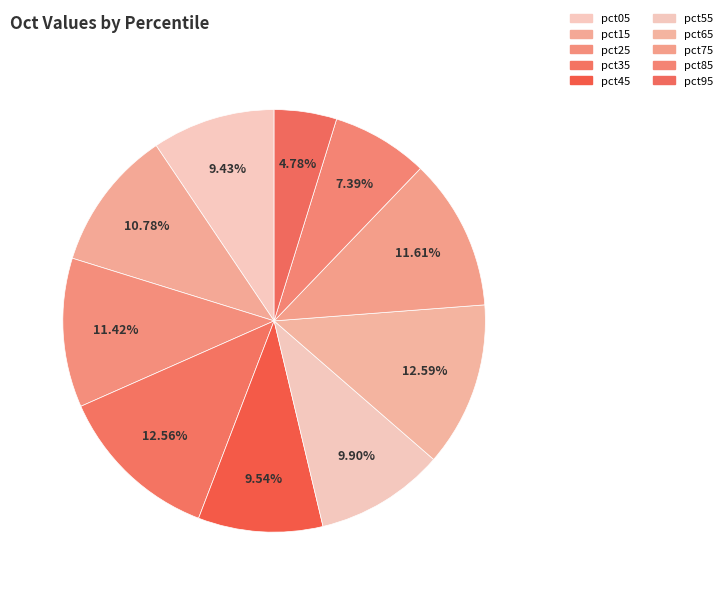

Is it true that pct95 is 5% of the pie?

True